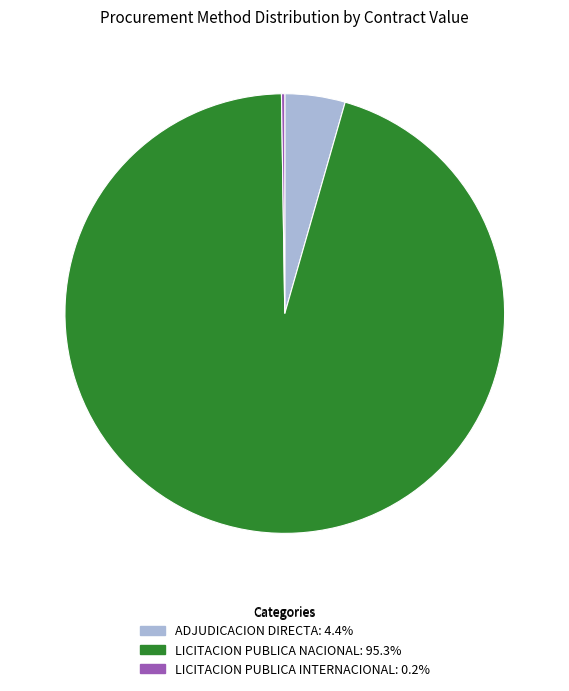

Which slice is the largest?

LICITACION PUBLICA NACIONAL